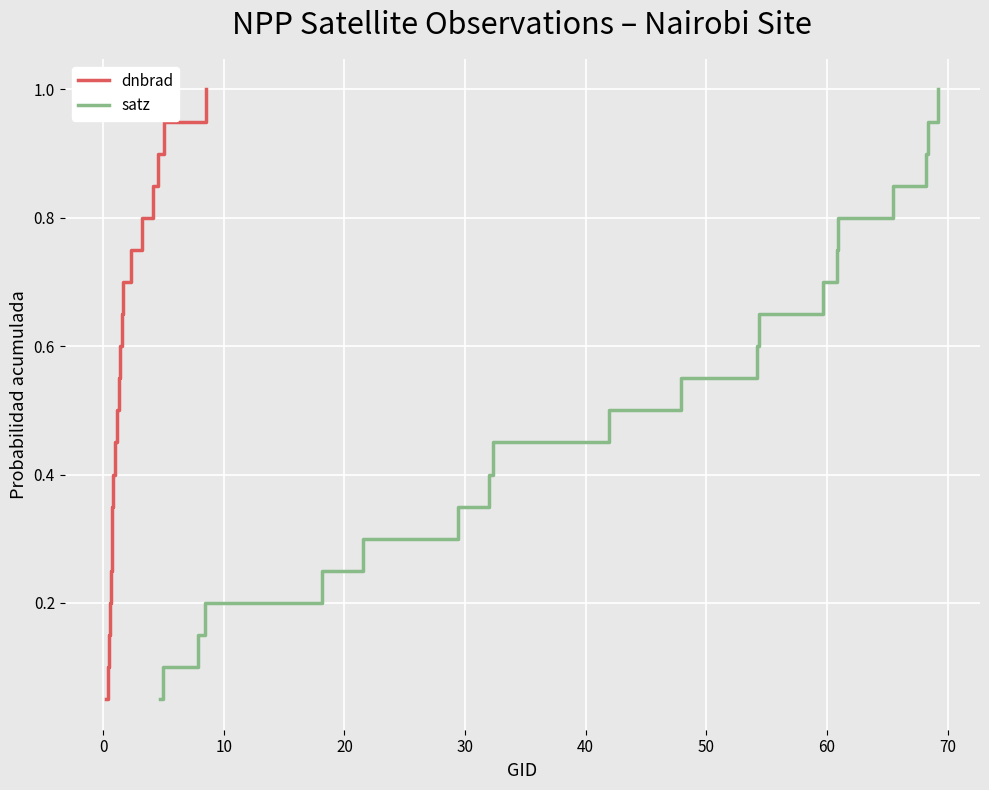

What is the maximum value for satz?

1.0